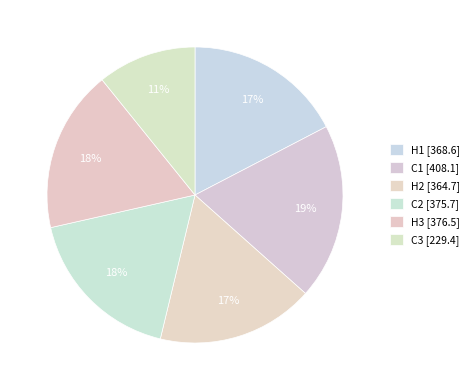

Is there a majority slice in this chart?

No